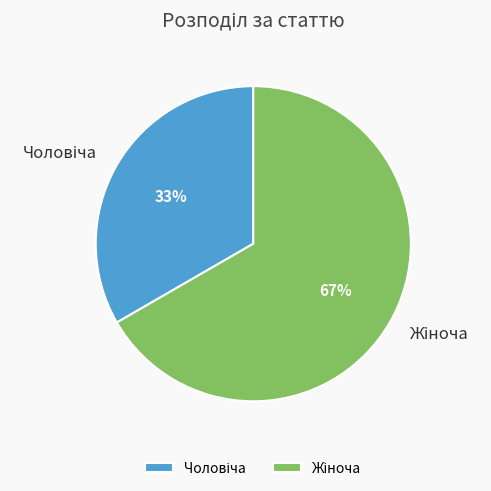

How many segments does this pie chart have?

2